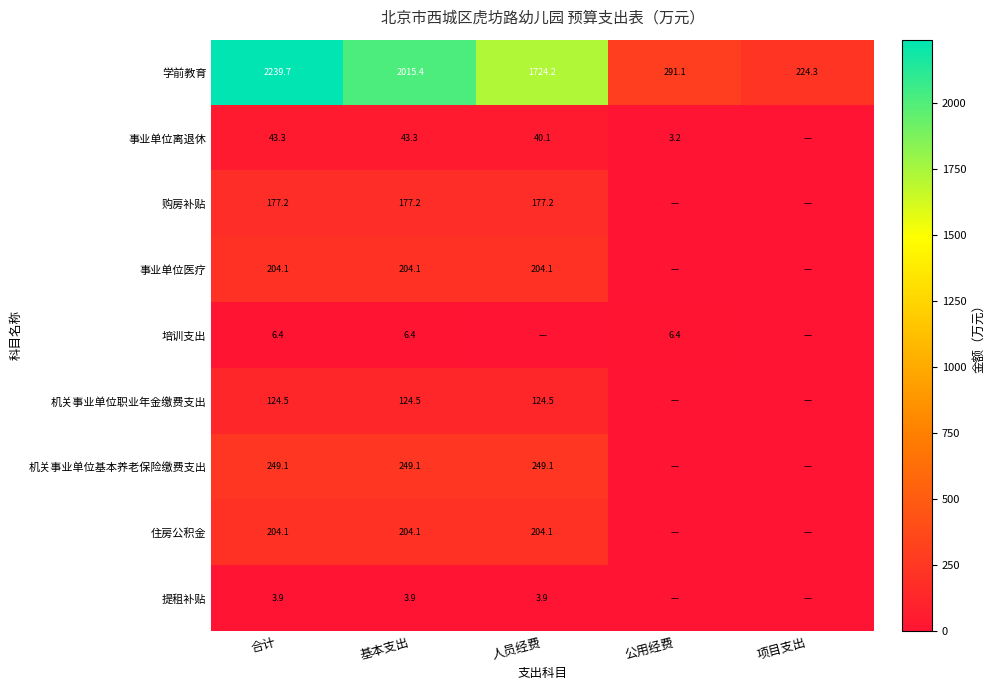

Between 公用经费 and 人员经费, which is larger?

人员经费